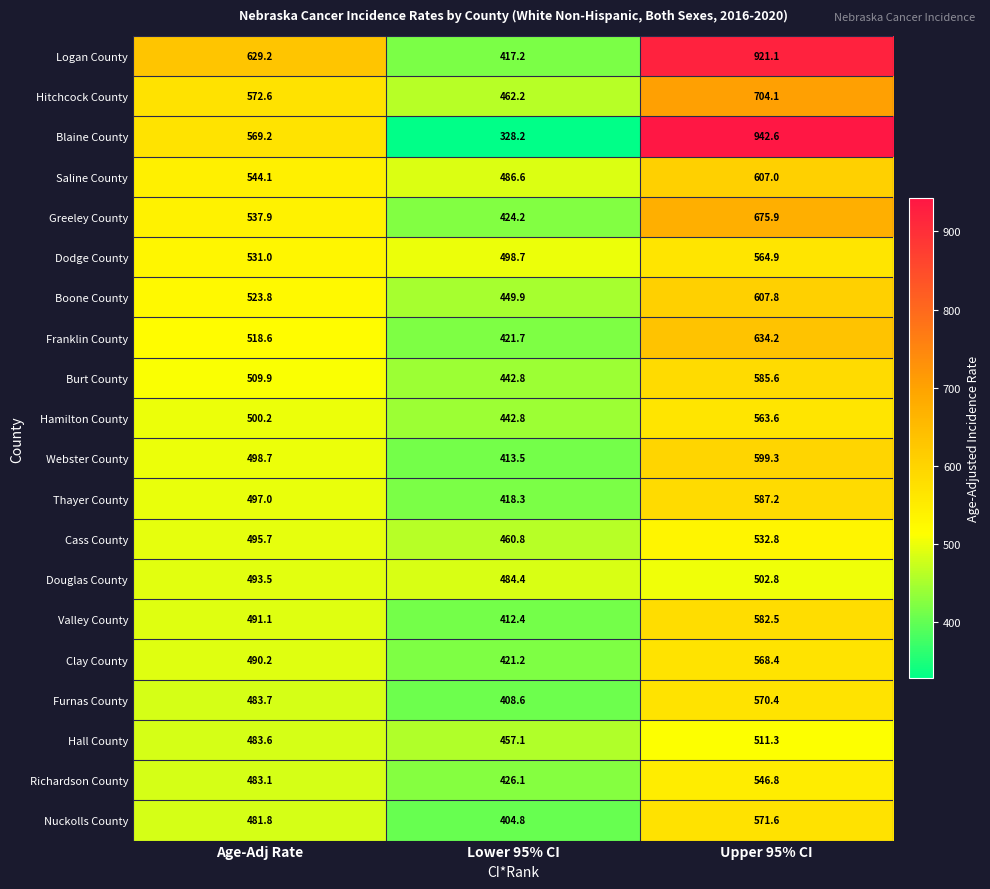

The value of Valley County at Upper 95% CI is 582.5. True or false?

True